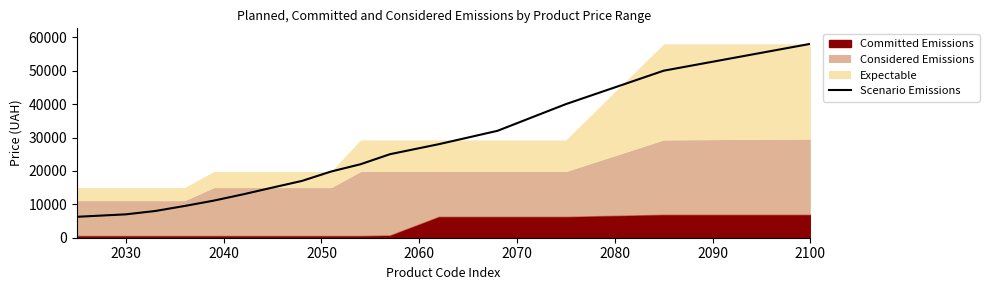

What is the lowest value of the Scenario Emissions series?

6266.7